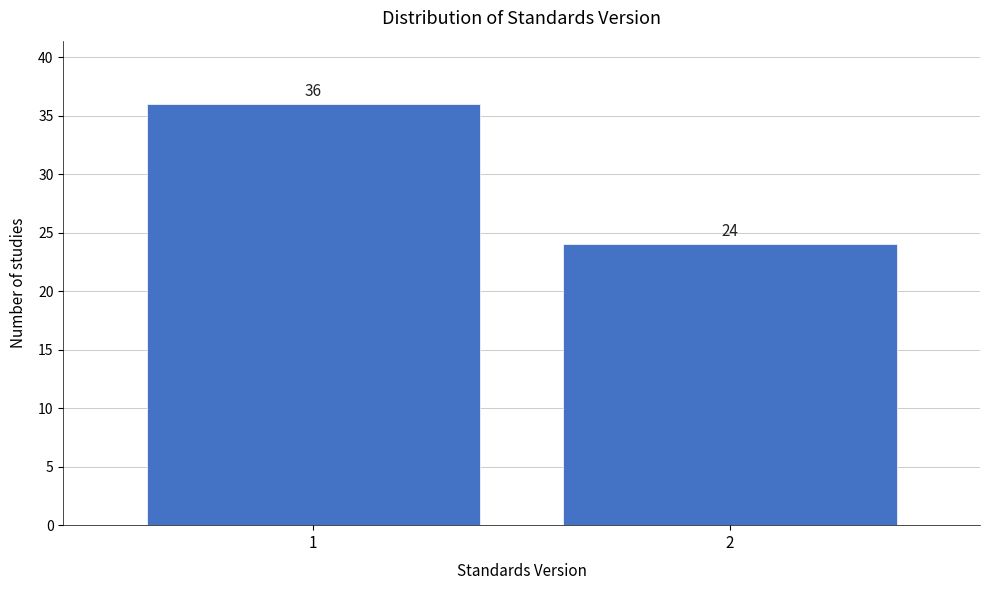

Reading left to right, what are all the values shown in this chart?

36	24